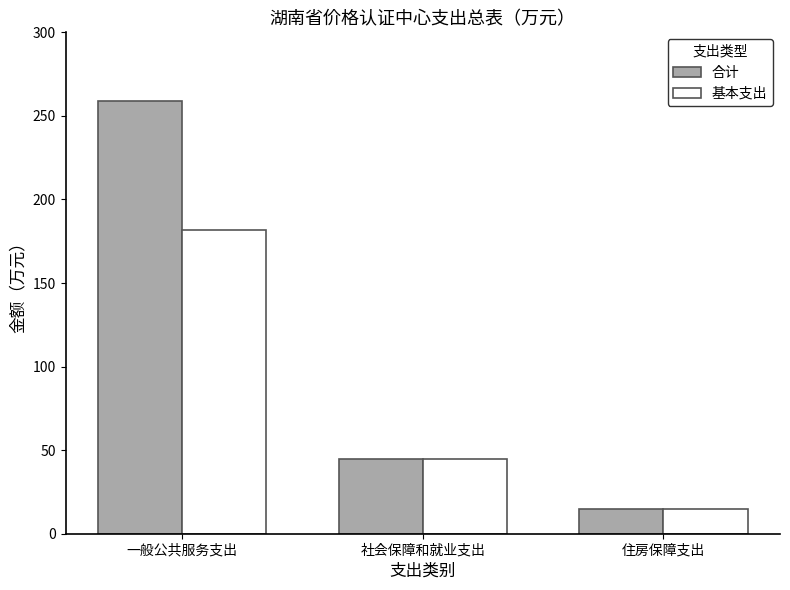

At which label does 合计 reach its peak?

一般公共服务支出